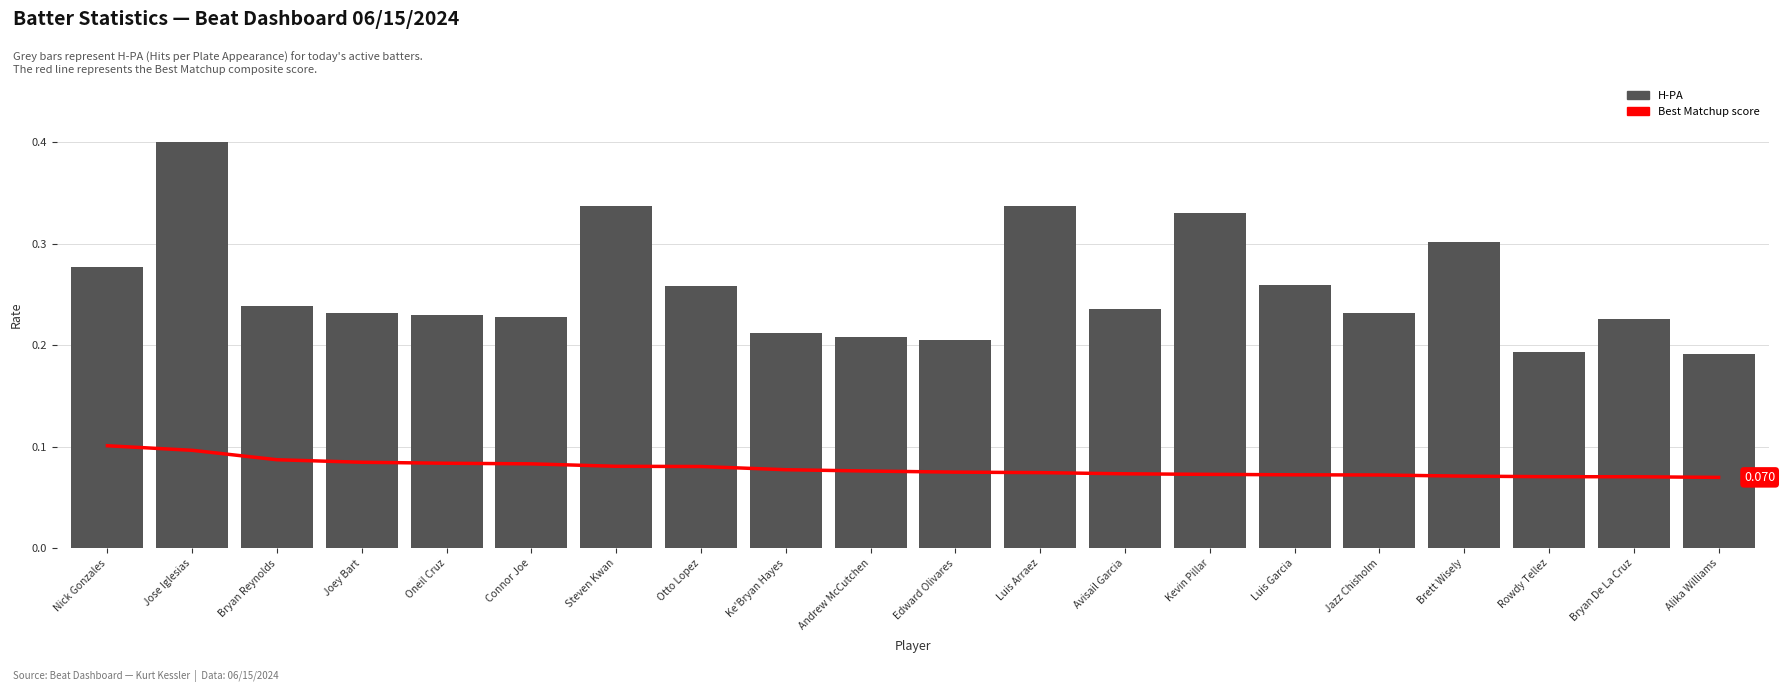

What is the value of the Best Matchup score bar at the 8th from the left?

0.1